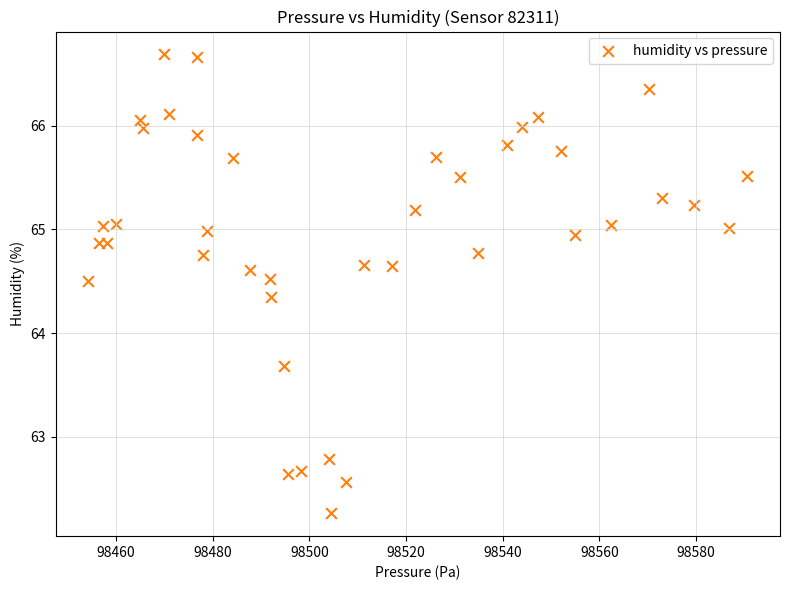

What is the range of X values (max minus min)?

136.3